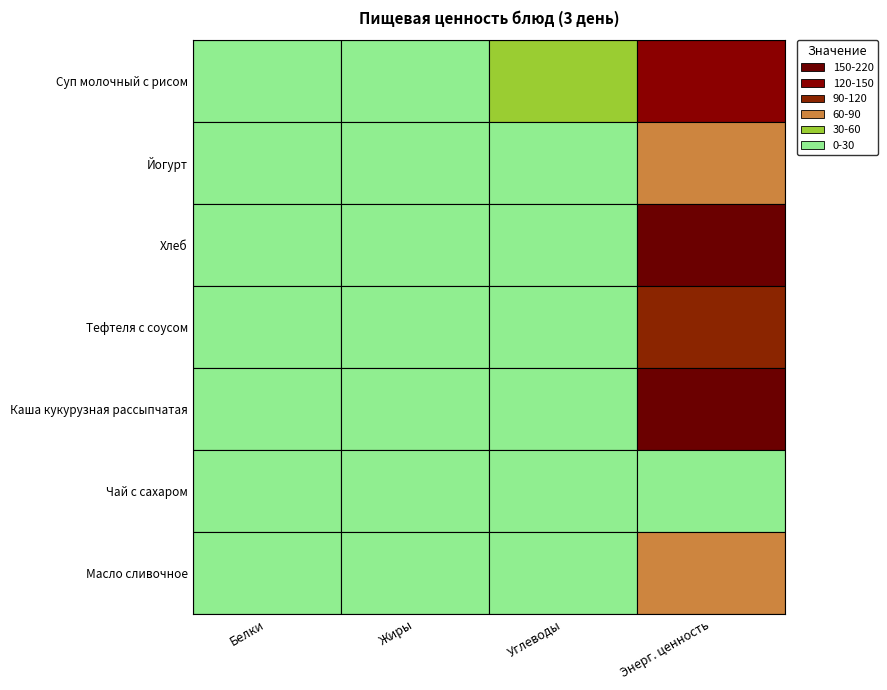

Reading left to right, list all the values displayed in this chart.

Белки: 4.8	4.3	5.8	7.8	6.6	0.0	0.1
Жиры: 3.2	2.0	0.7	7.2	5.7	0.0	8.0
Углеводы: 30.1	11.9	29.2	7.8	17.2	13.4	1.5
Энерг. ценность: 132.4	60.0	162.2	114.4	213.6	28.0	75.0